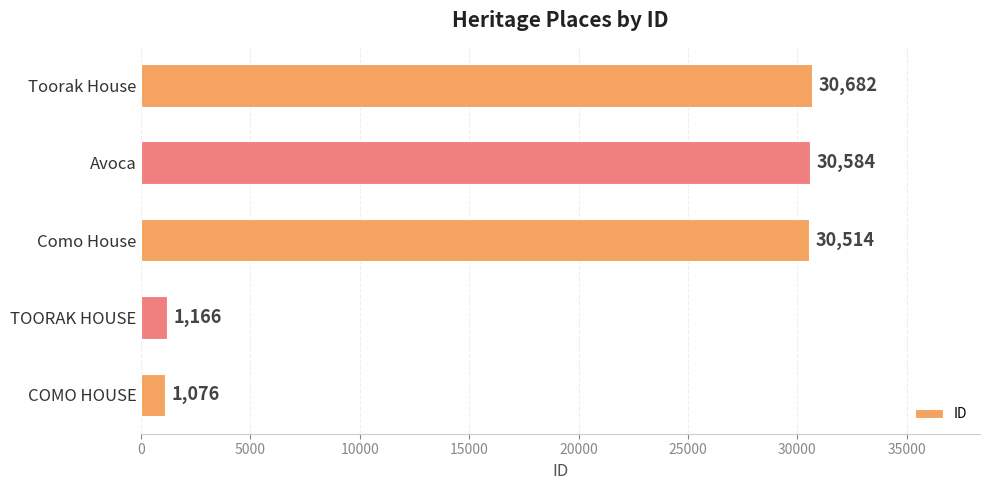

List the labels in order of value, largest first.

Toorak House, Avoca, Como House, TOORAK HOUSE, COMO HOUSE